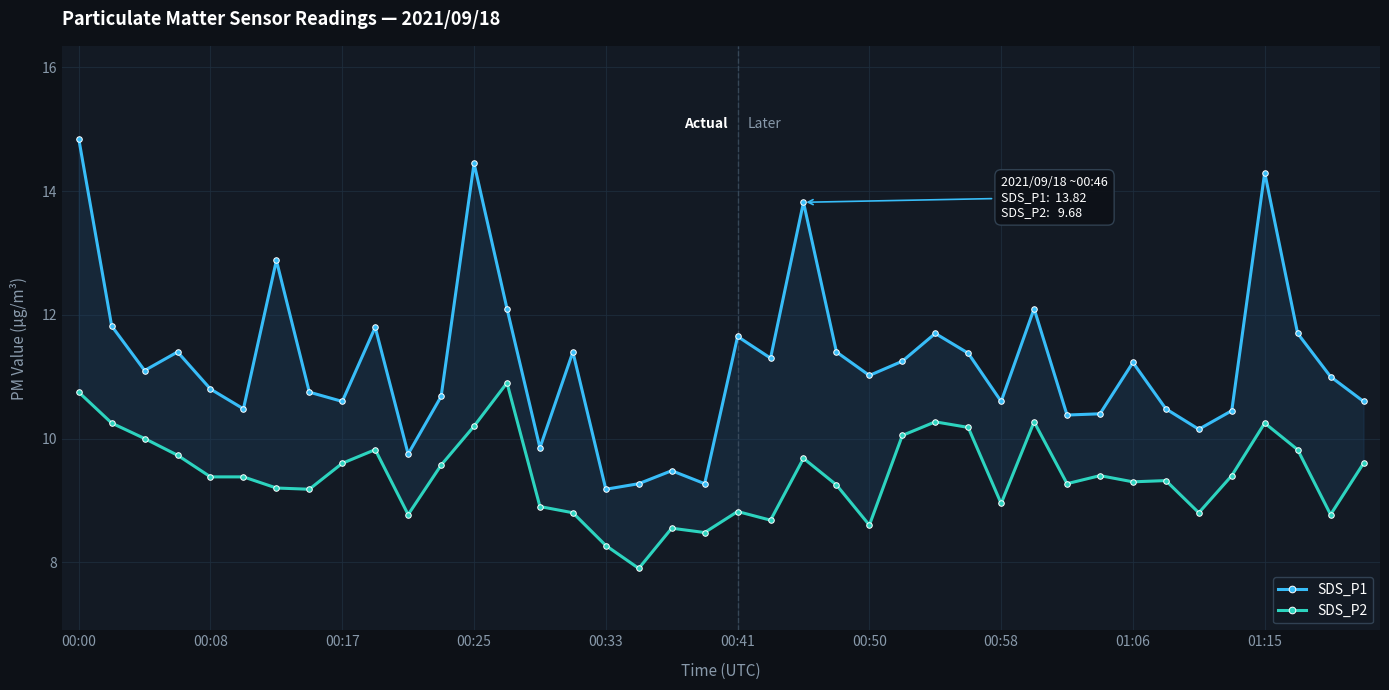

At how many categories does at least one series exceed 8?

40